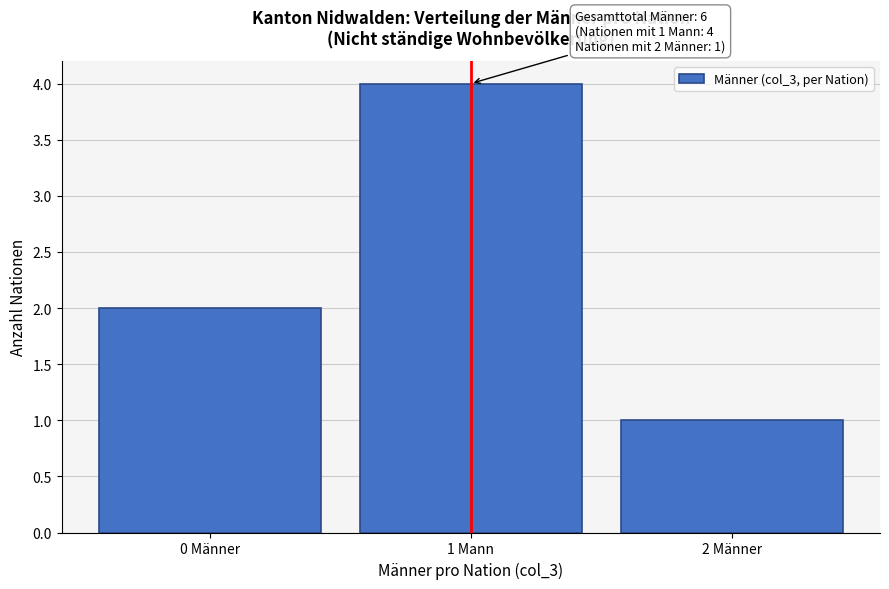

Reading left to right, what are all the values shown in this chart?

0 Männer=2	1 Mann=4	2 Männer=1